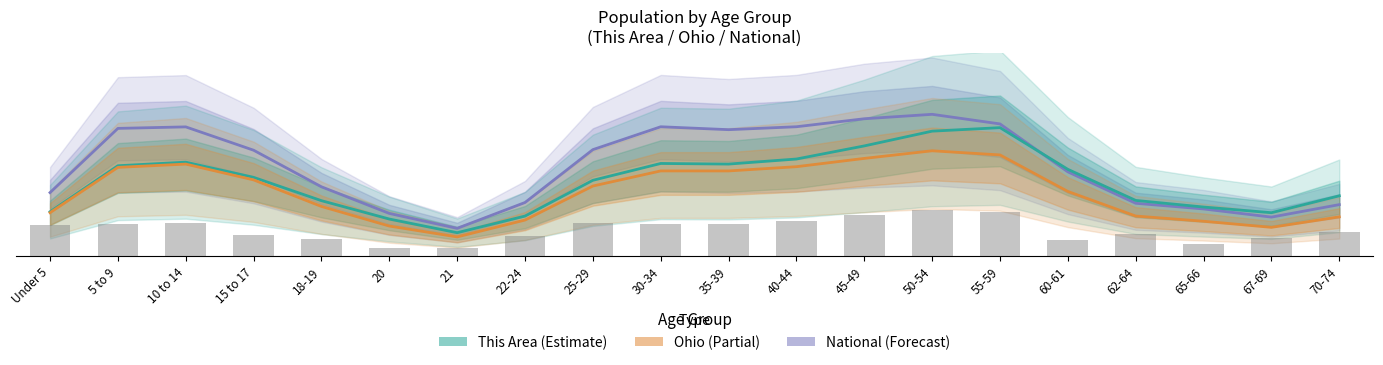

What is the maximum value for National?

59.5